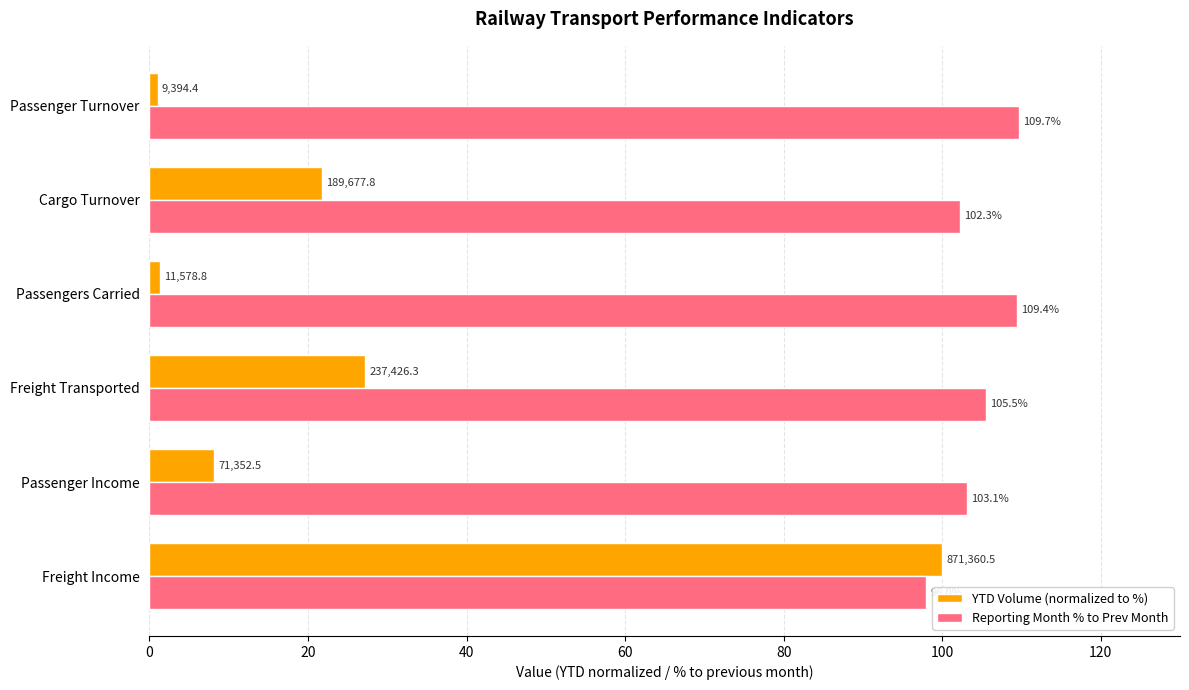

What is the total value across all series at Passengers Carried?

110.7